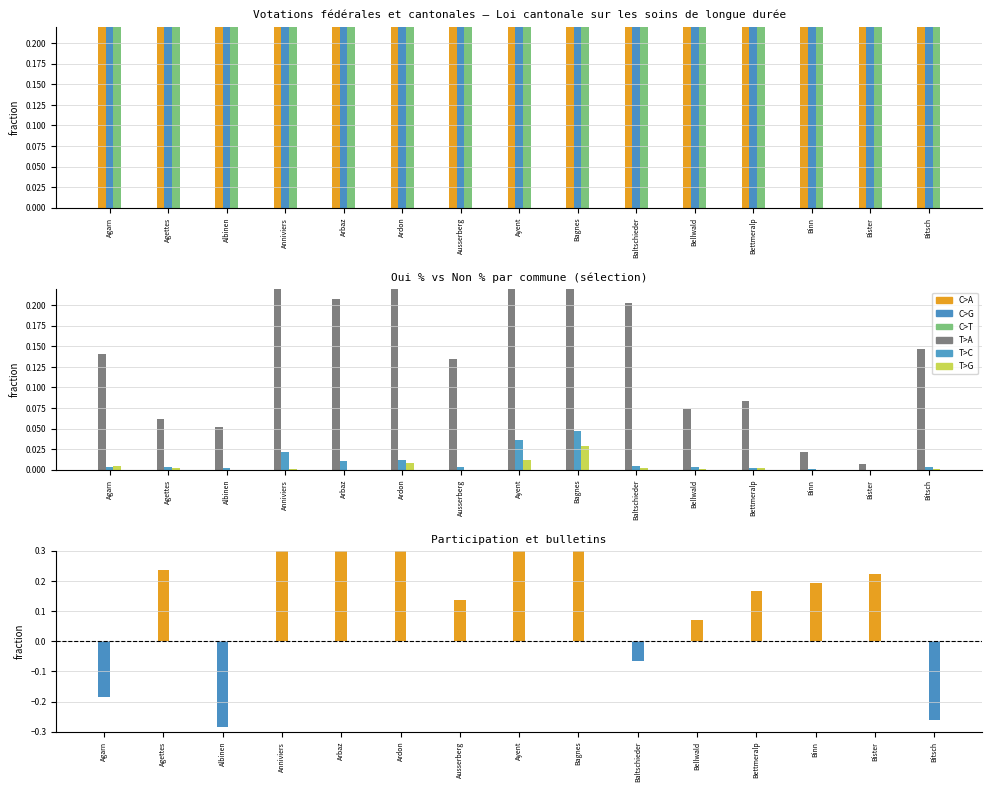

What is the label of the 6th bar from the right?

Baltschieder